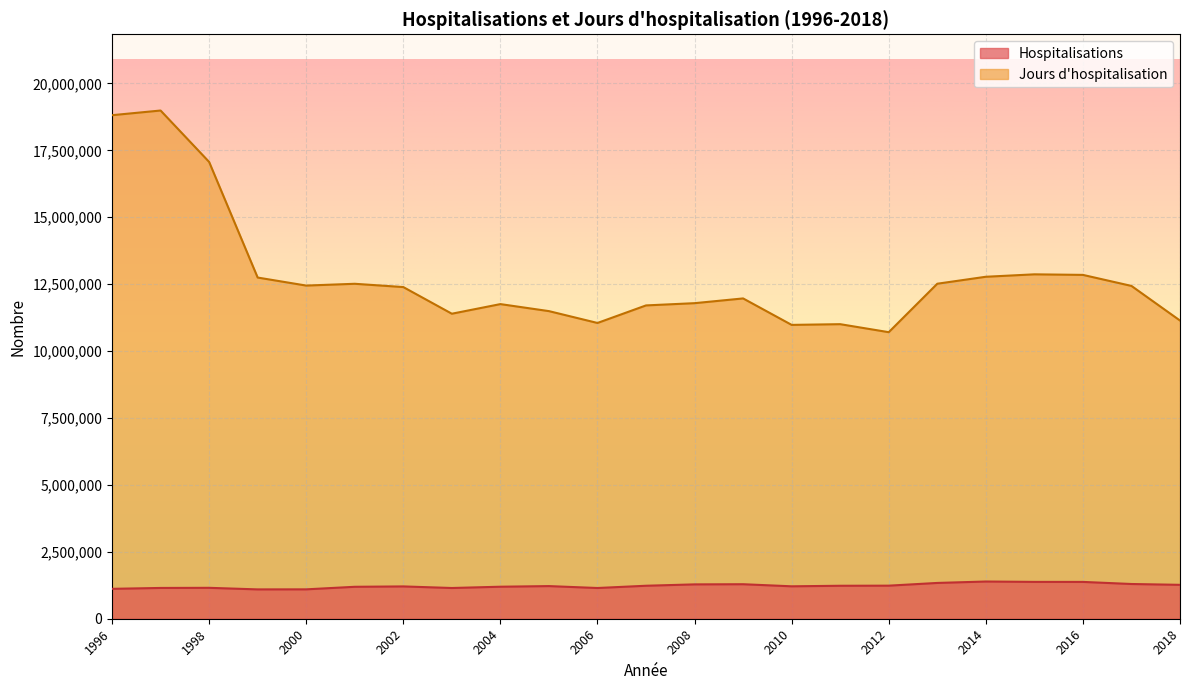

Which series has the largest range (max minus min)?

Jours d'hospitalisation